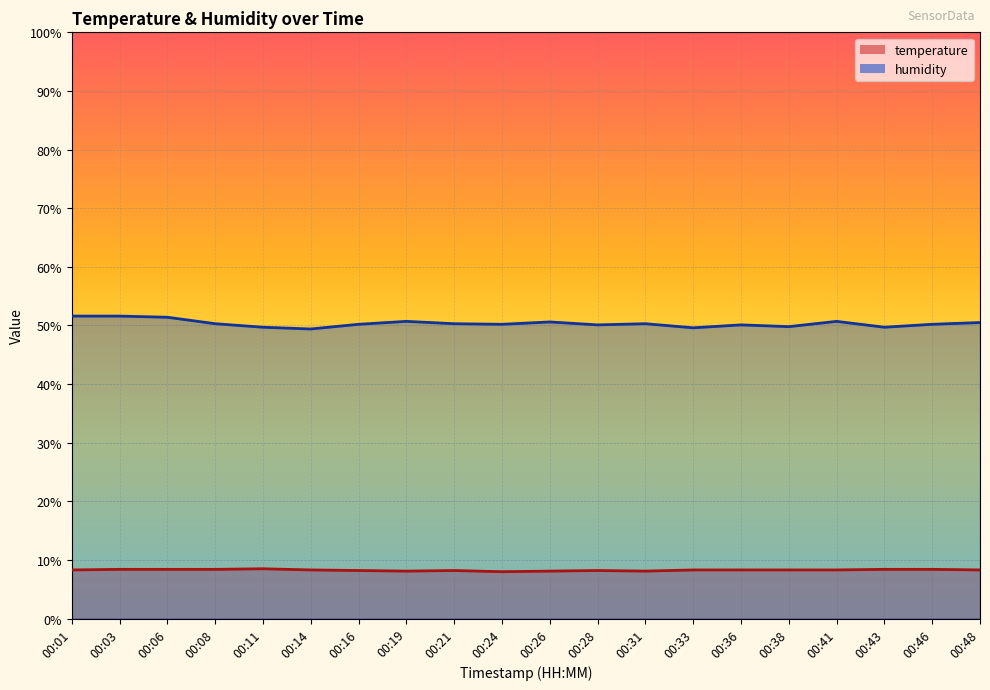

How many interior local peaks does the temperature series have?

3